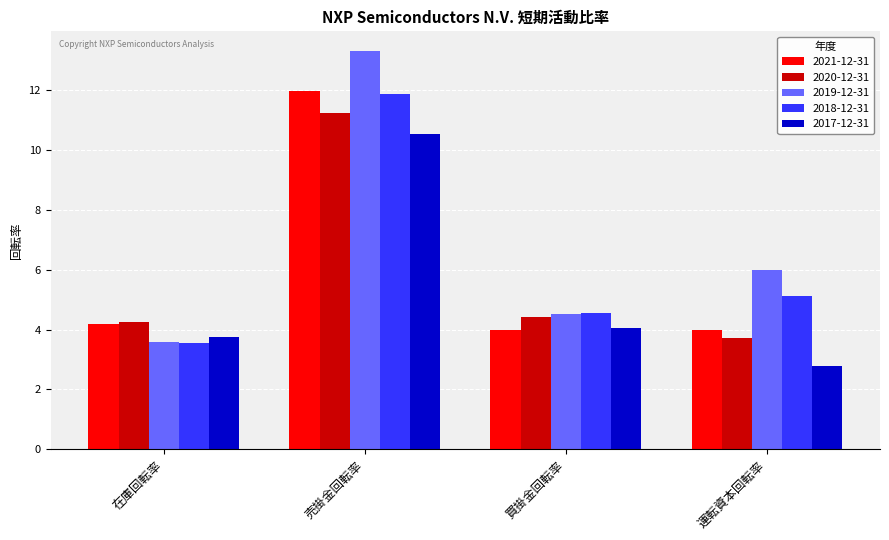

The value of 2019-12-31 at 運転資本回転率 is 6.0. True or false?

True